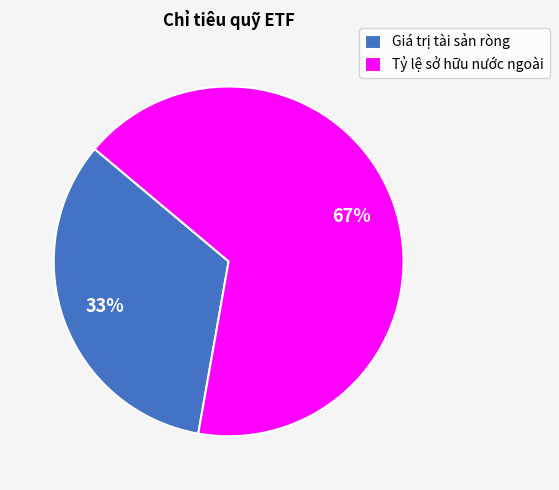

Which slice is the smallest?

Giá trị tài sản ròng